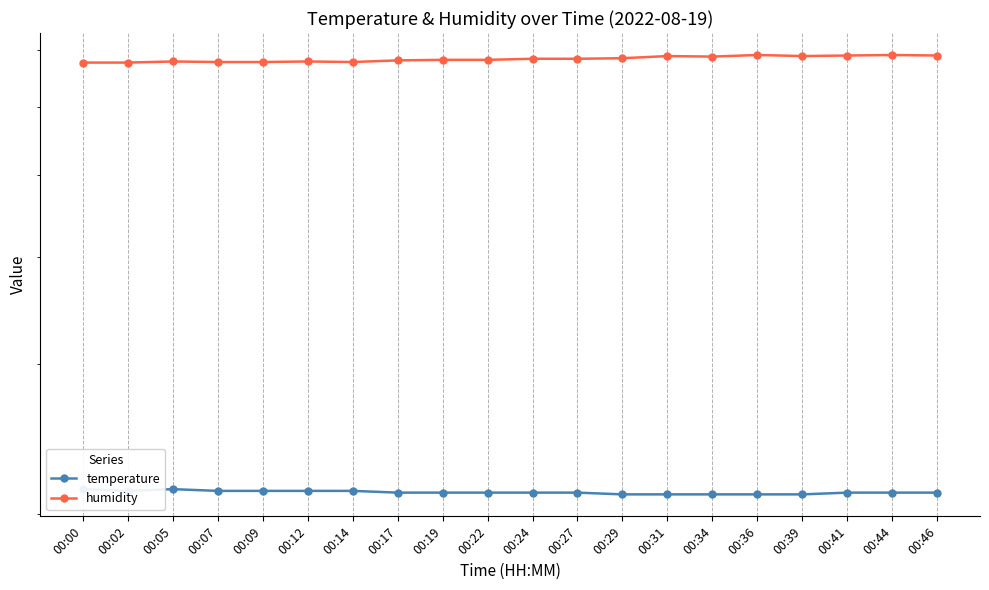

True or false: humidity and temperature intersect in this chart.

False